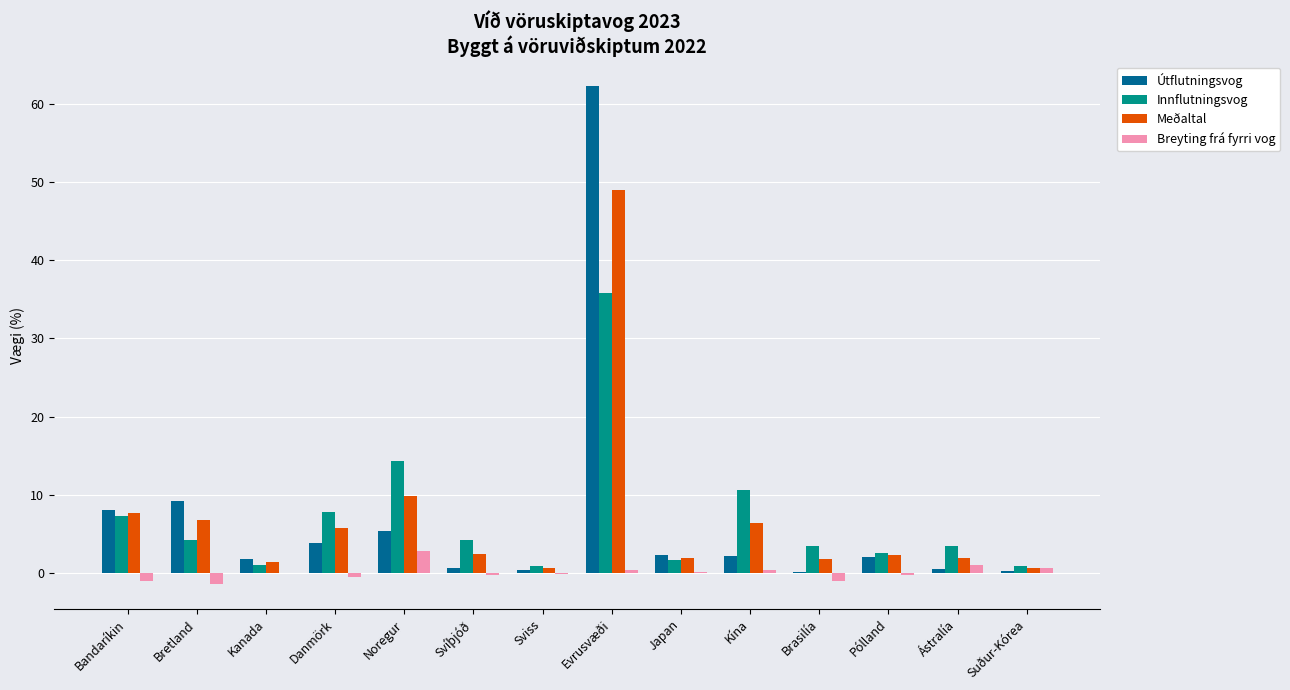

Where is Meðaltal nearest to the value 24?

Noregur